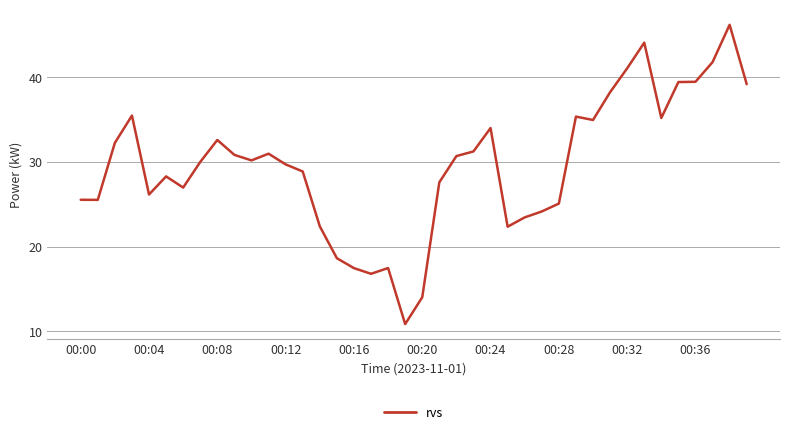

What is the greatest value displayed?

46.2